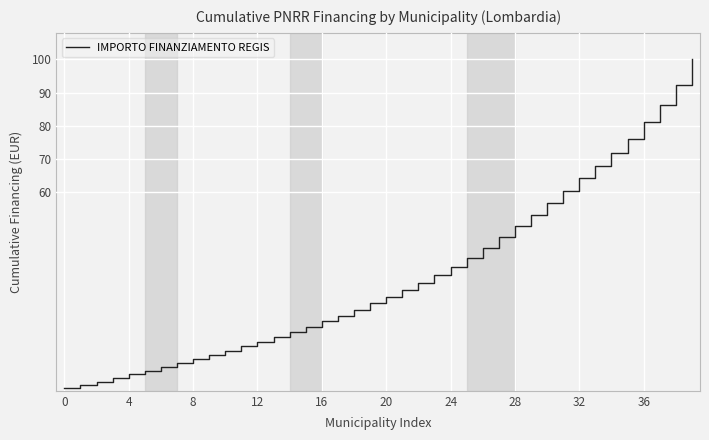

What is the greatest value displayed?

100.0